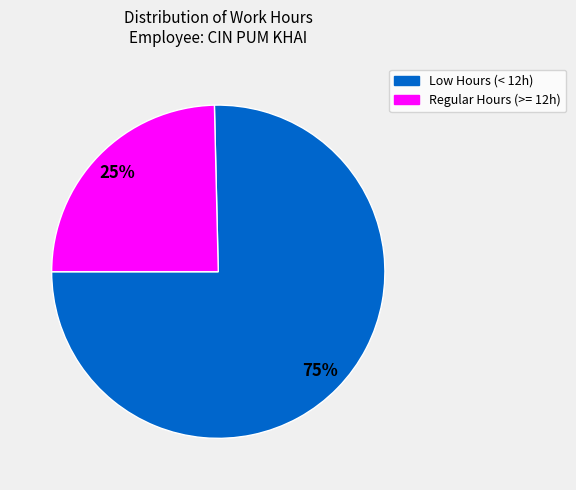

To the nearest percent, what is the average slice percentage?

50%